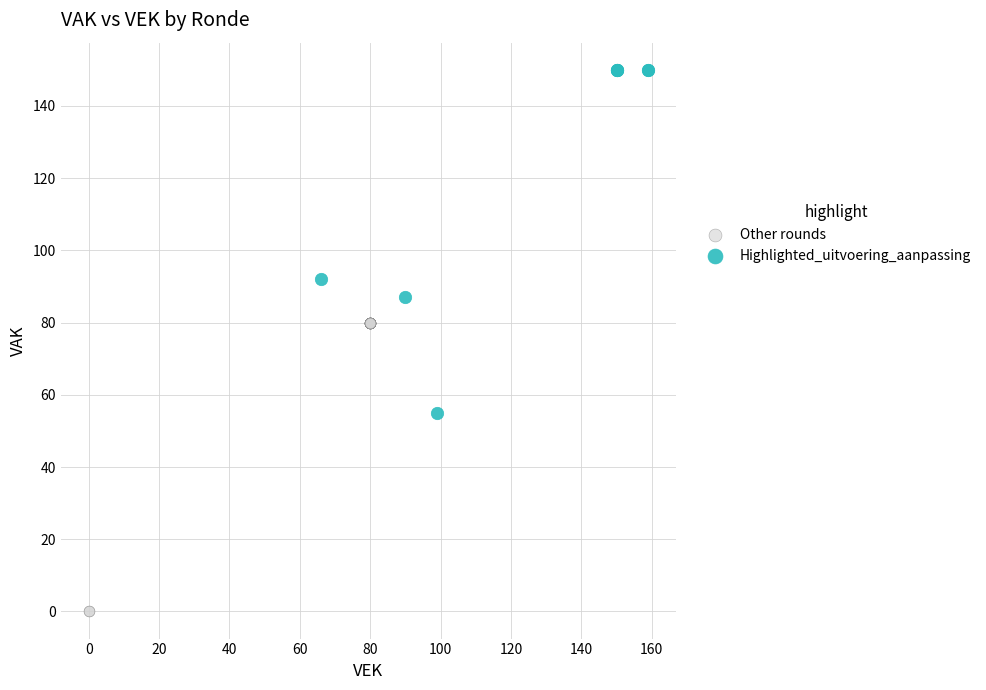

Which series contains the lowest Y value?

Other rounds